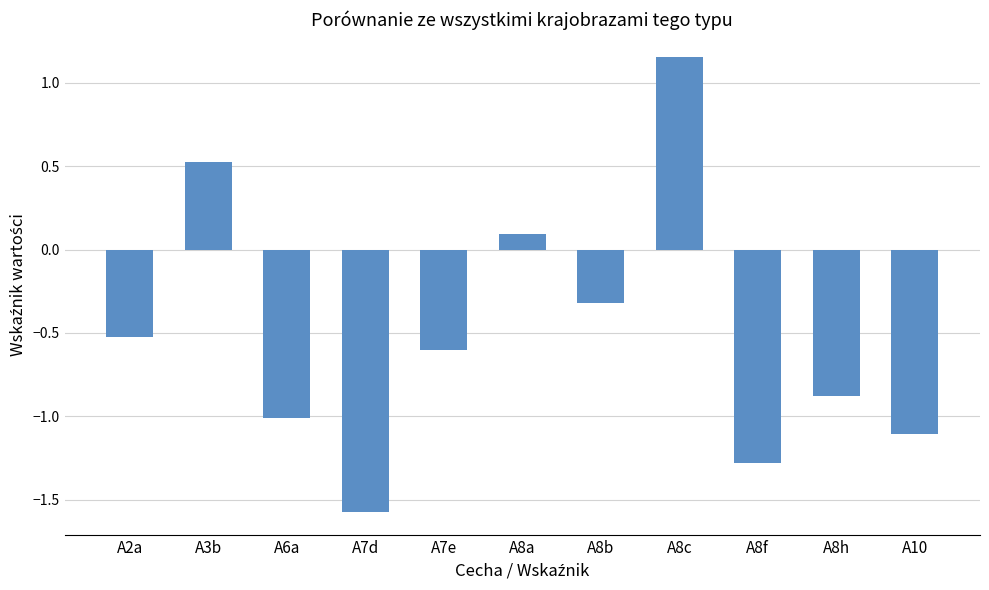

Are the bars grouped side by side (vs. stacked)?

No